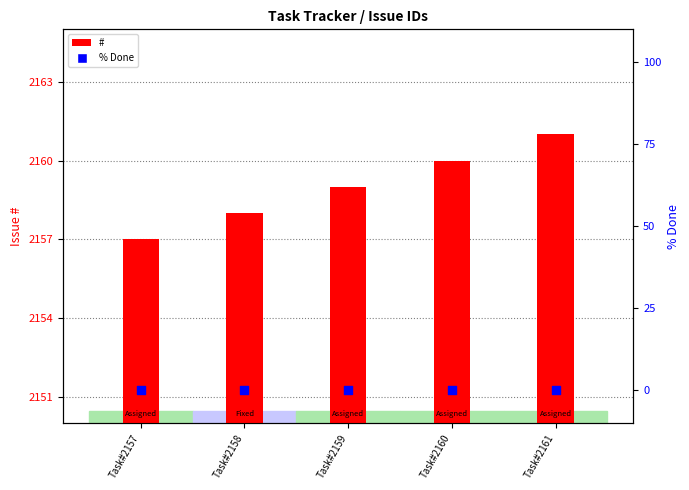

What is the total value across all series at Task#2159?

2159